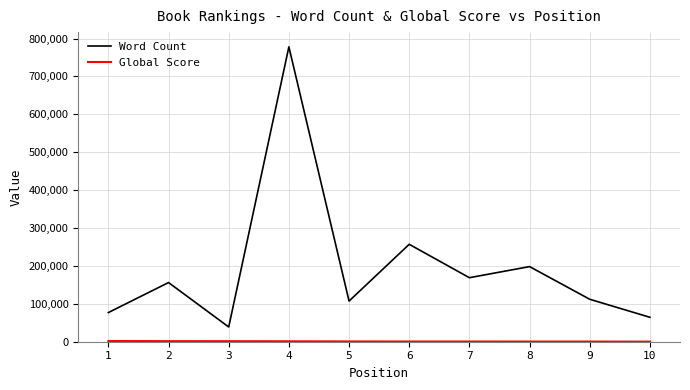

What is the lowest value of the Word Count series?

38867